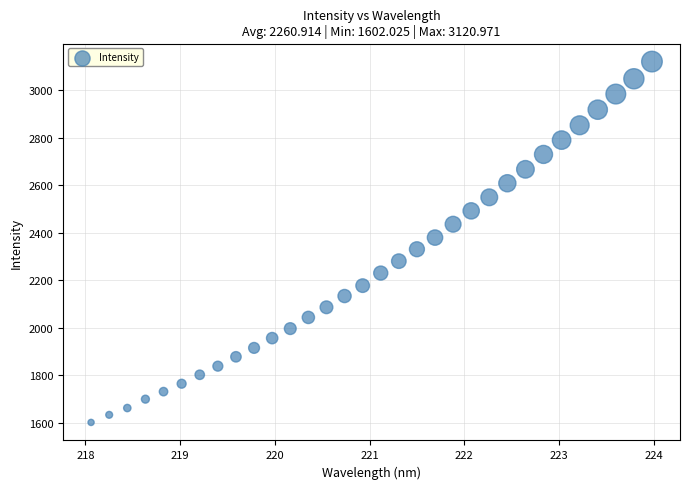

What is the range of X values (max minus min)?

5.9